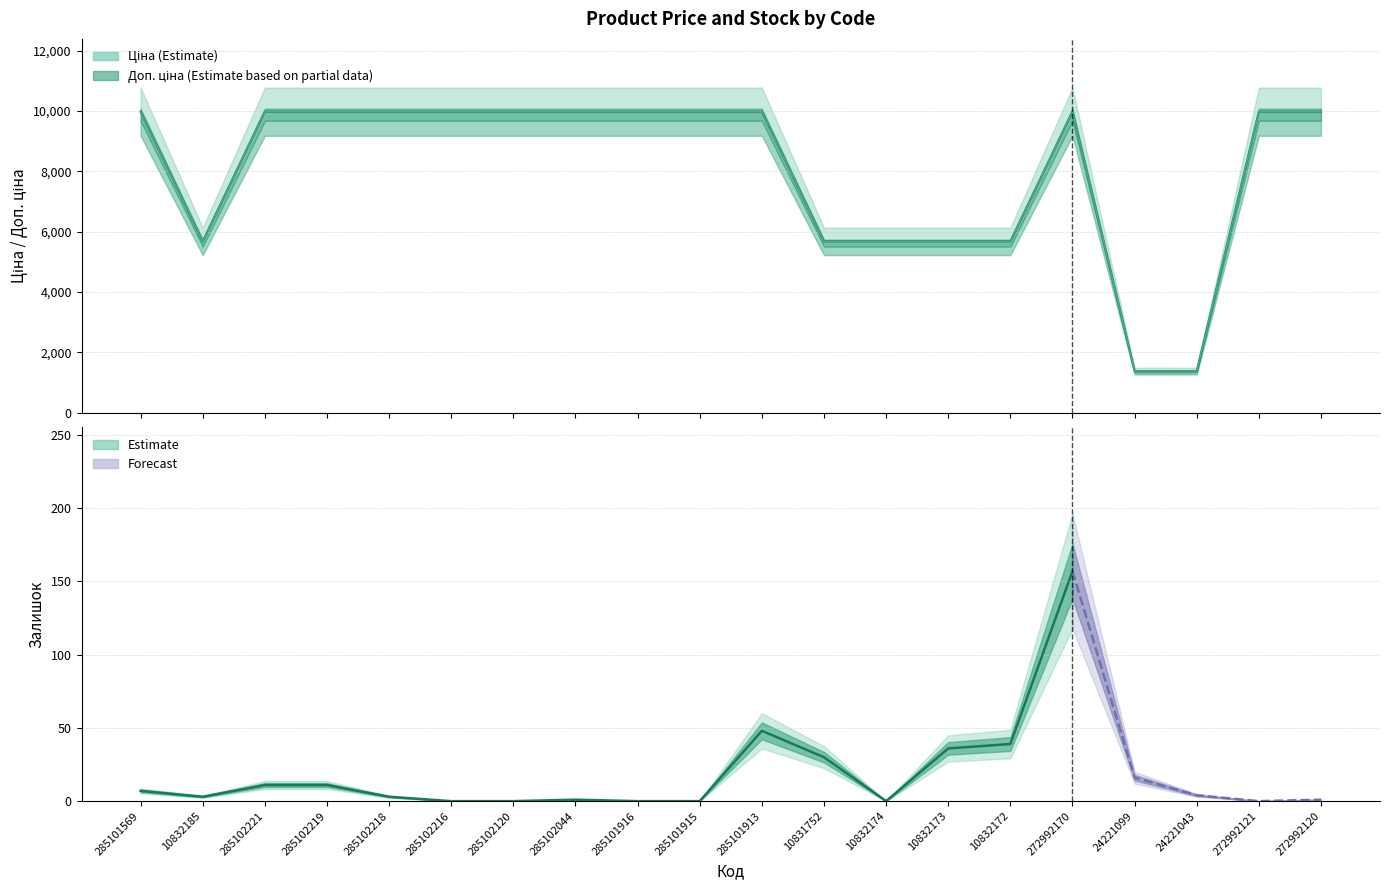

How many interior local valleys does the Доп. ціна series have?

1